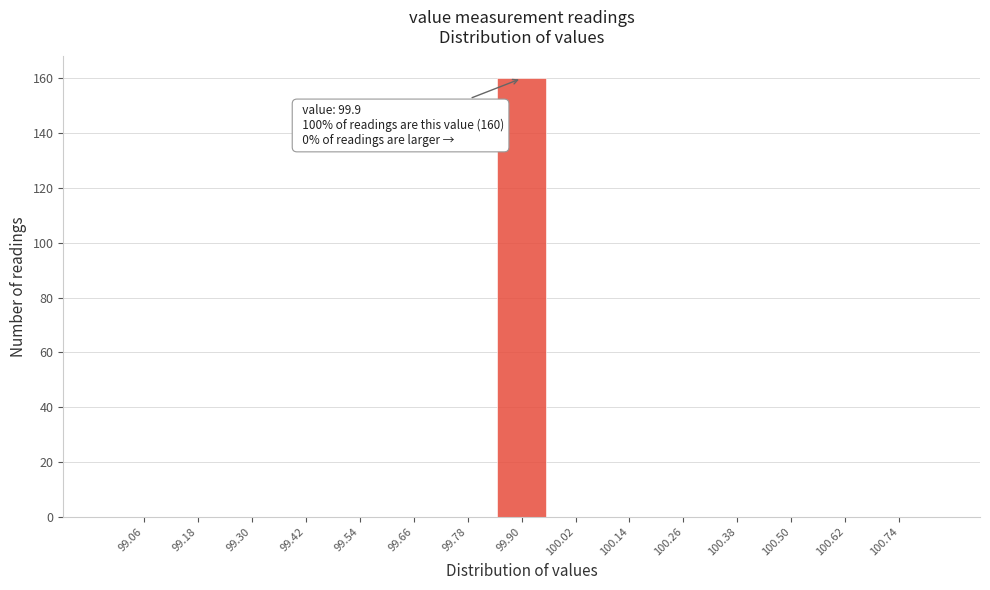

Which range on the x-axis has the tallest bar?

99.84 to 99.96